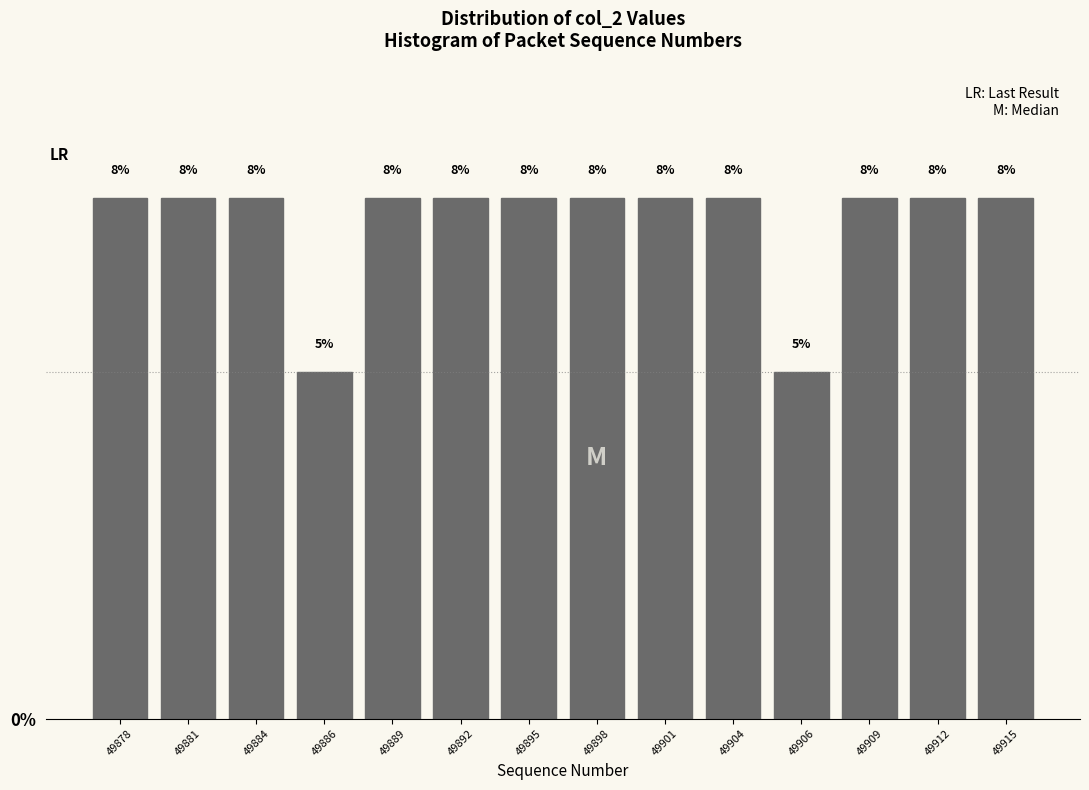

Does the chart contain any negative values?

No